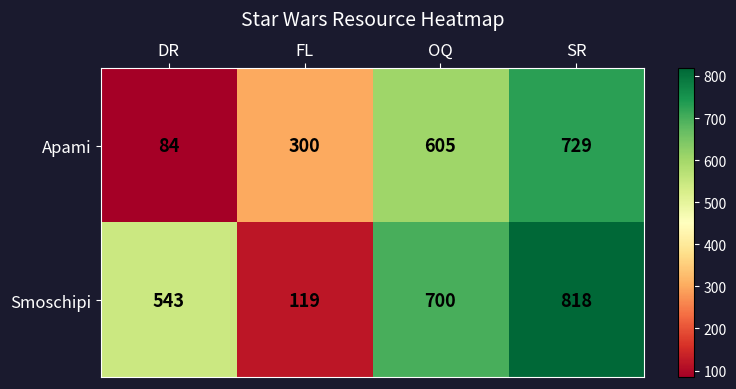

What is the difference between the maximum and minimum values in the Apami series?

645